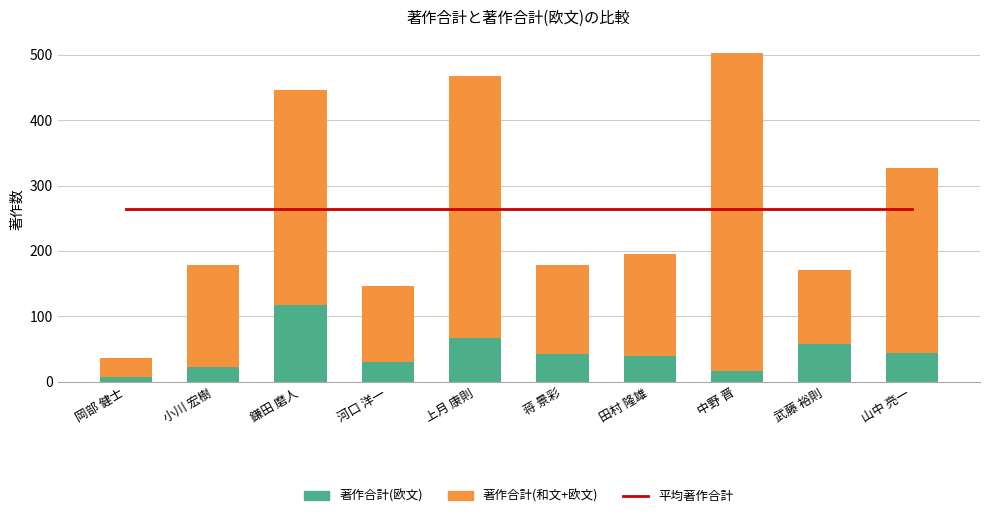

Reading right to left, list all the values displayed in this chart.

平均著作合計: 264.8	264.8	264.8	264.8	264.8	264.8	264.8	264.8	264.8	264.8
著作合計(欧文): 44.0	58.0	16.0	39.0	42.0	67.0	31.0	117.0	22.0	8.0
著作合計(和文+欧文): 283.0	113.0	486.0	157.0	136.0	401.0	115.0	329.0	156.0	28.0